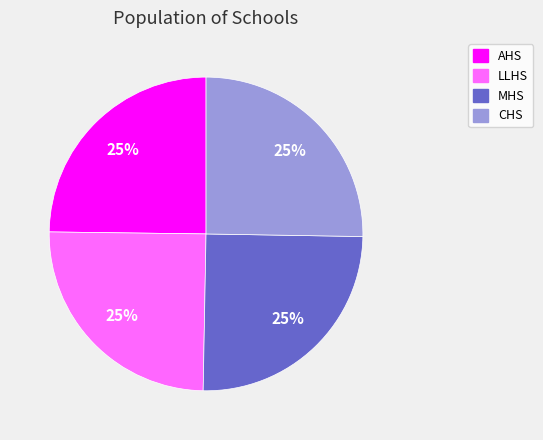

What percentage is the AHS slice, to the nearest percent?

25%